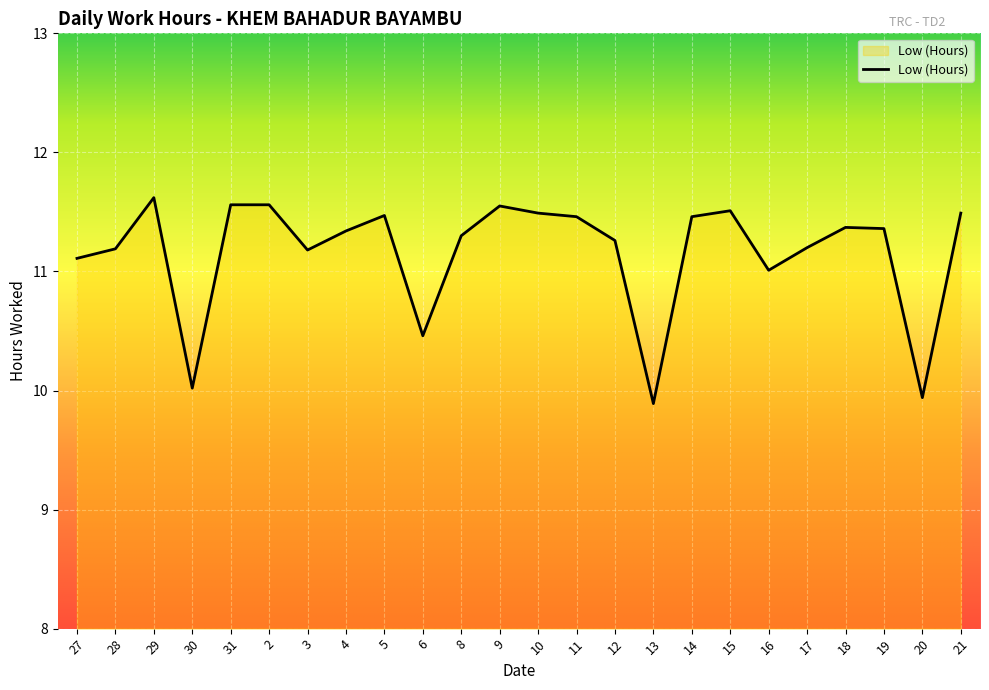

What is the ratio of the value at 6 to the value at 10?

0.9